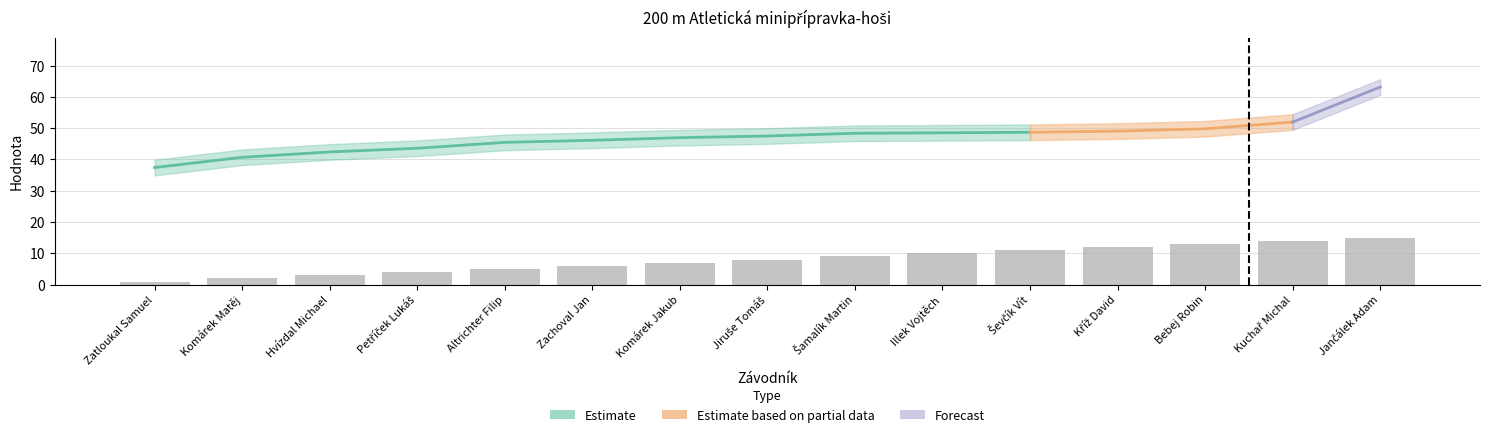

What is the difference between the maximum and minimum values?

14